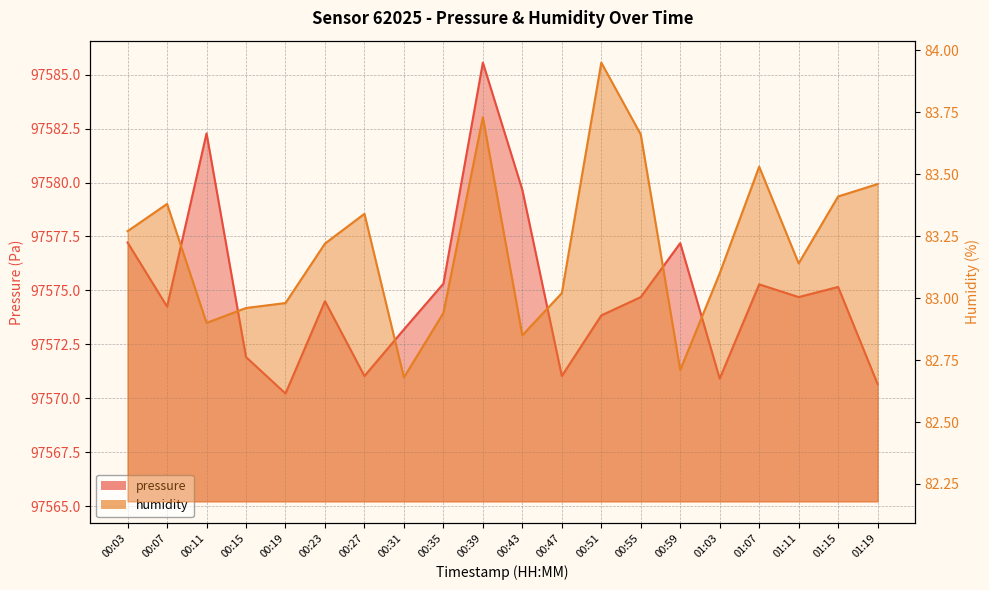

What is the smallest value displayed?

82.7